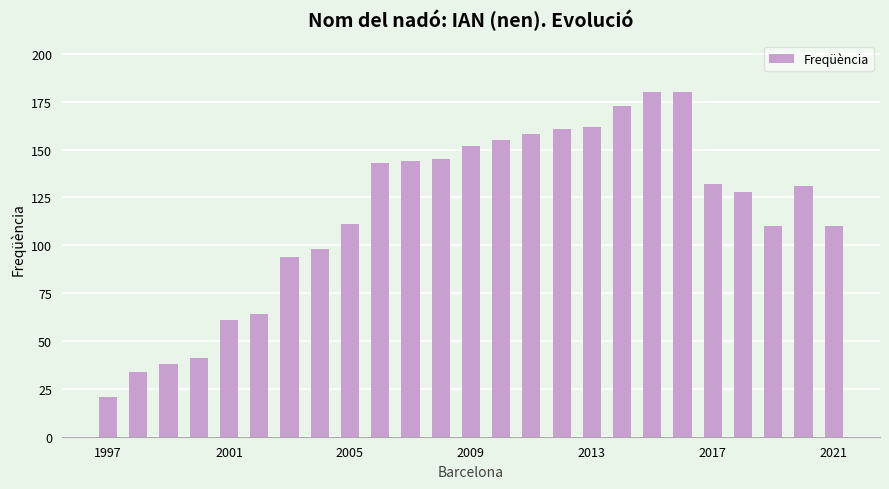

What is the value of the 8th bar from the left?

98